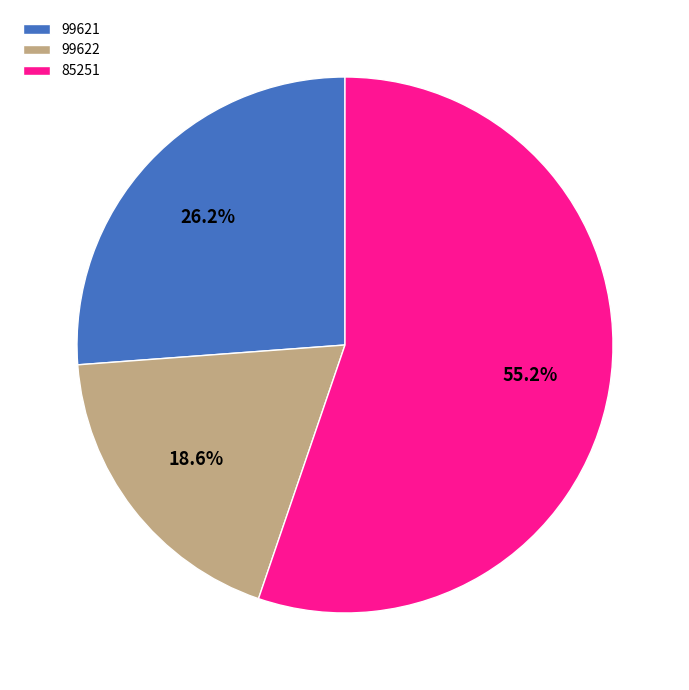

What is the largest slice in the pie chart?

85251